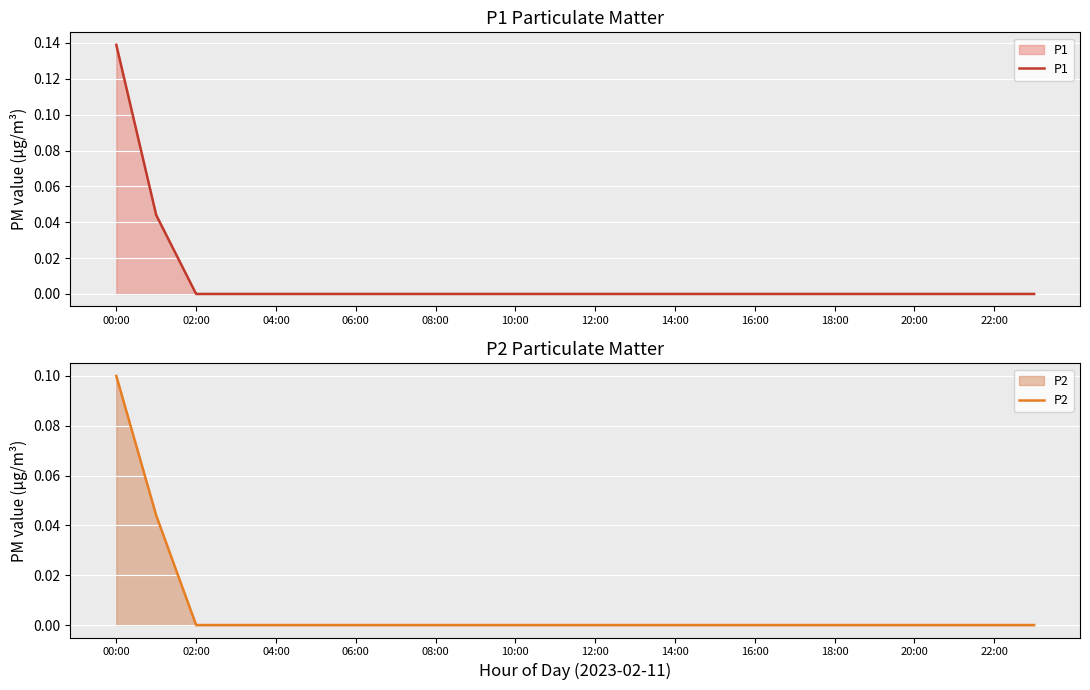

List the series in order of their overall mean, highest first.

P1, P2